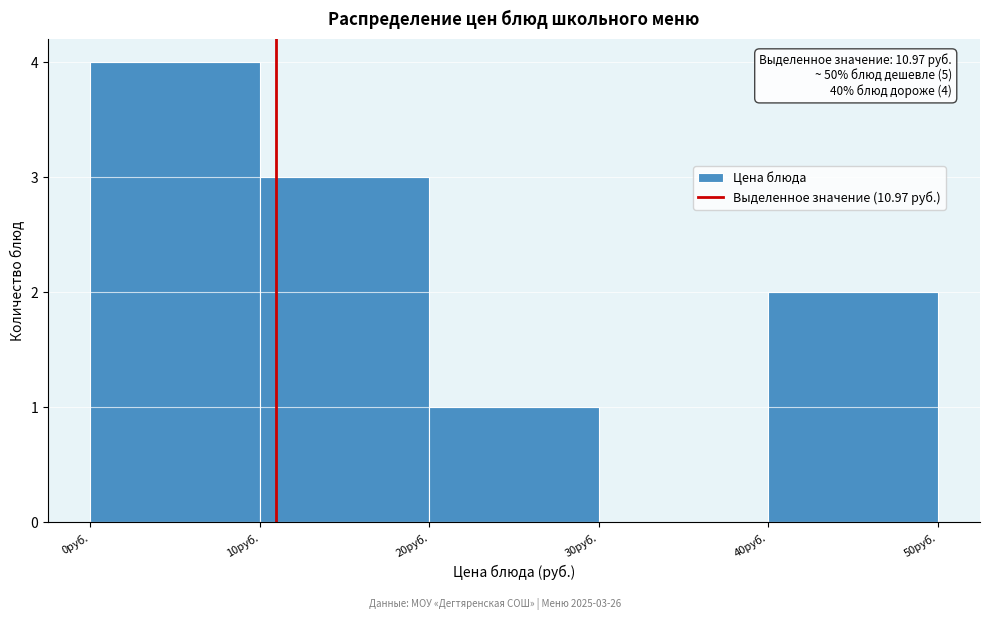

Over which range of the x-axis is the bar tallest?

0 to 10